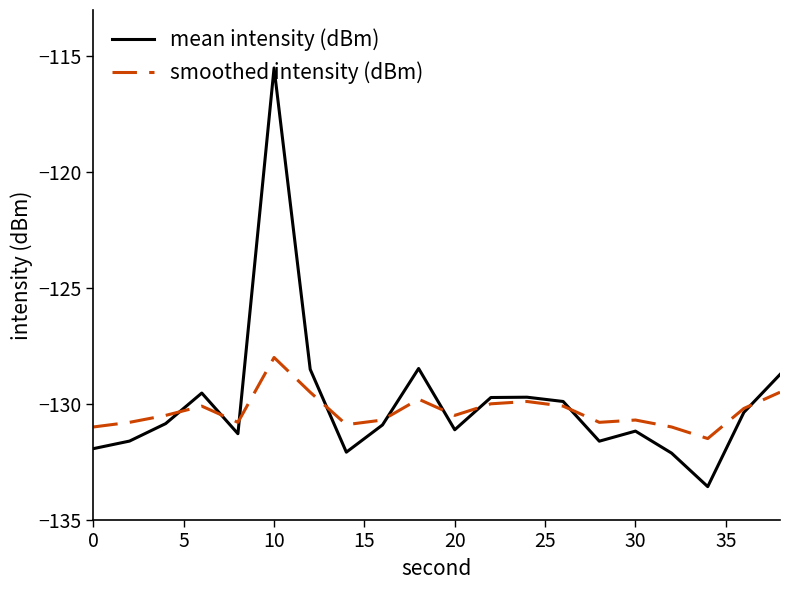

What is the smallest value displayed?

-133.6